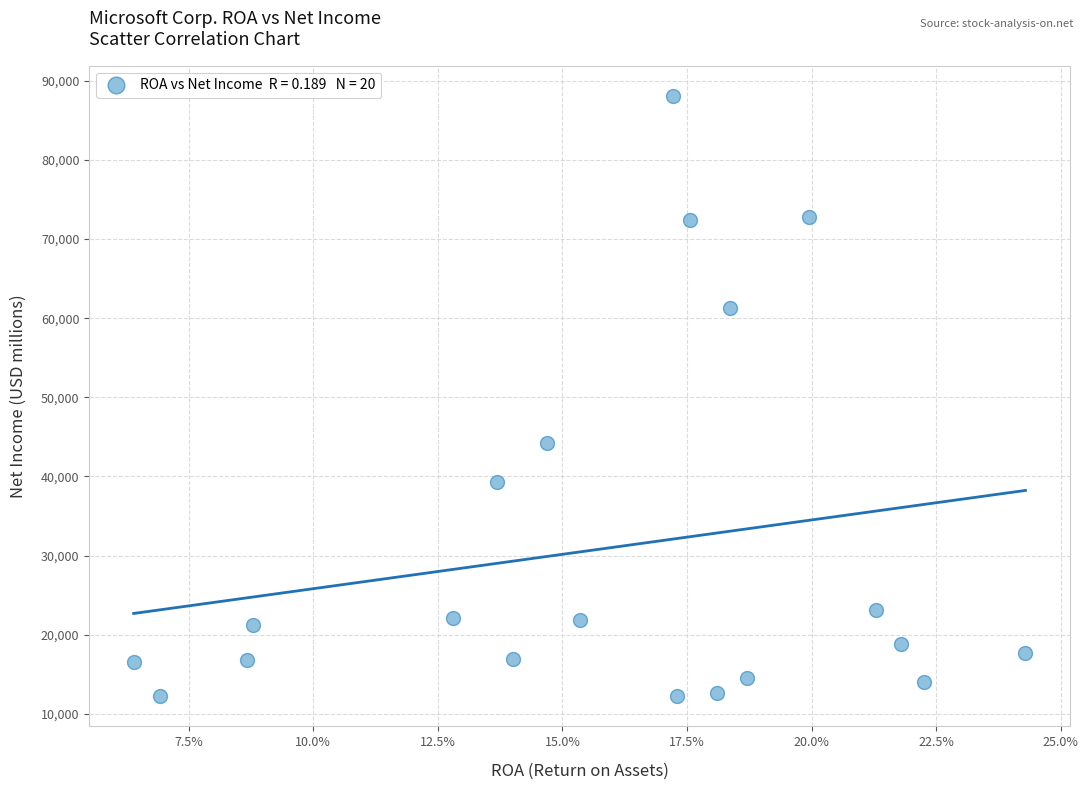

What is the range of Y values (max minus min)?

75943